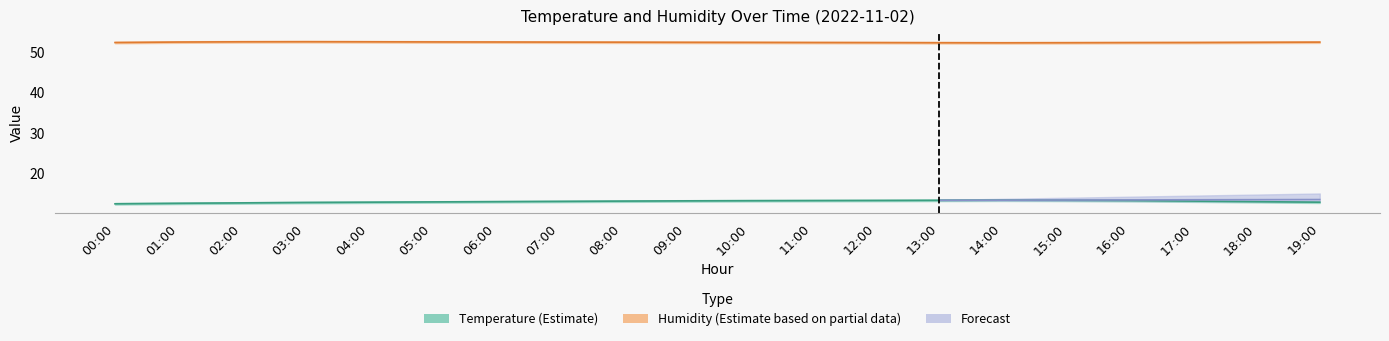

Reading left to right, what are all the values shown in this chart?

temperature: 00:00=12.5	01:00=12.6	02:00=12.7	03:00=12.8	04:00=12.9	05:00=13.0	06:00=13.0	07:00=13.1	08:00=13.2	09:00=13.2	10:00=13.3	11:00=13.3	12:00=13.3	13:00=13.4	14:00=13.4	15:00=13.4	16:00=13.3	17:00=13.2	18:00=13.0	19:00=12.9
humidity: 00:00=52.3	01:00=52.4	02:00=52.5	03:00=52.5	04:00=52.5	05:00=52.5	06:00=52.4	07:00=52.4	08:00=52.4	09:00=52.4	10:00=52.3	11:00=52.3	12:00=52.3	13:00=52.2	14:00=52.2	15:00=52.2	16:00=52.3	17:00=52.3	18:00=52.4	19:00=52.4